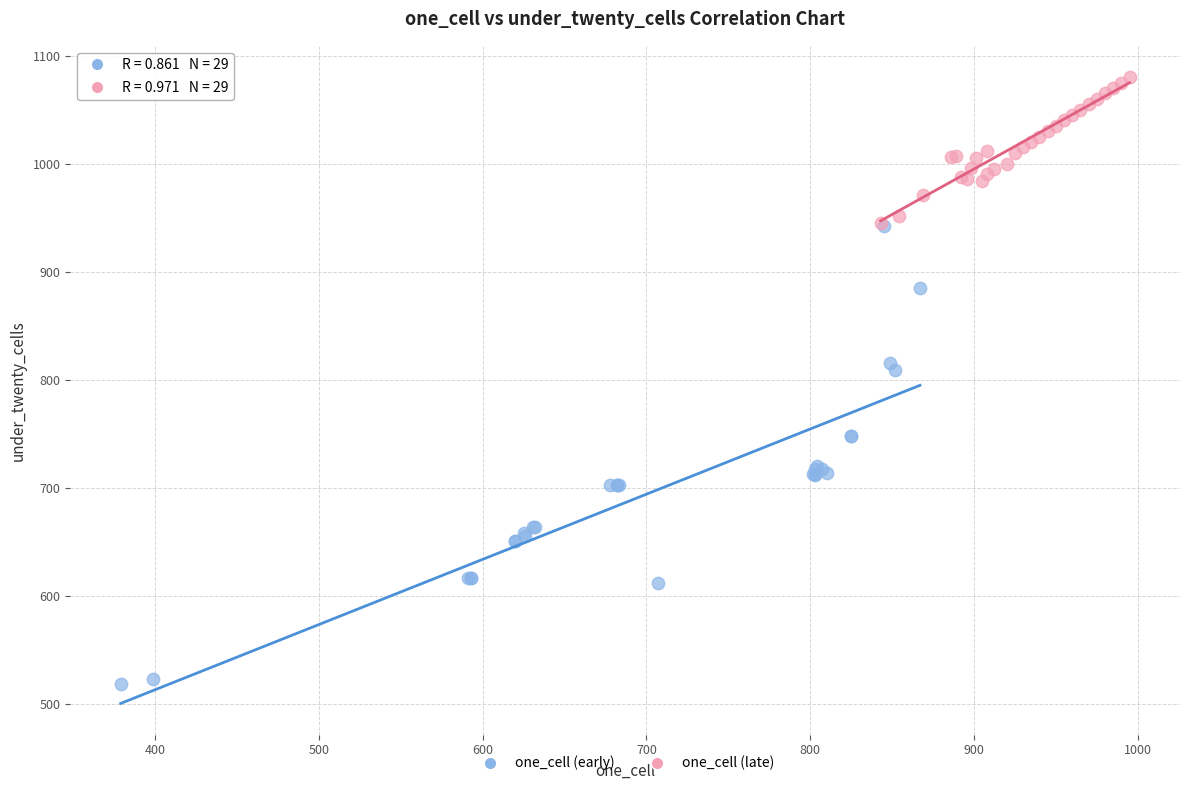

Which series reaches the maximum Y coordinate?

one_cell (late)